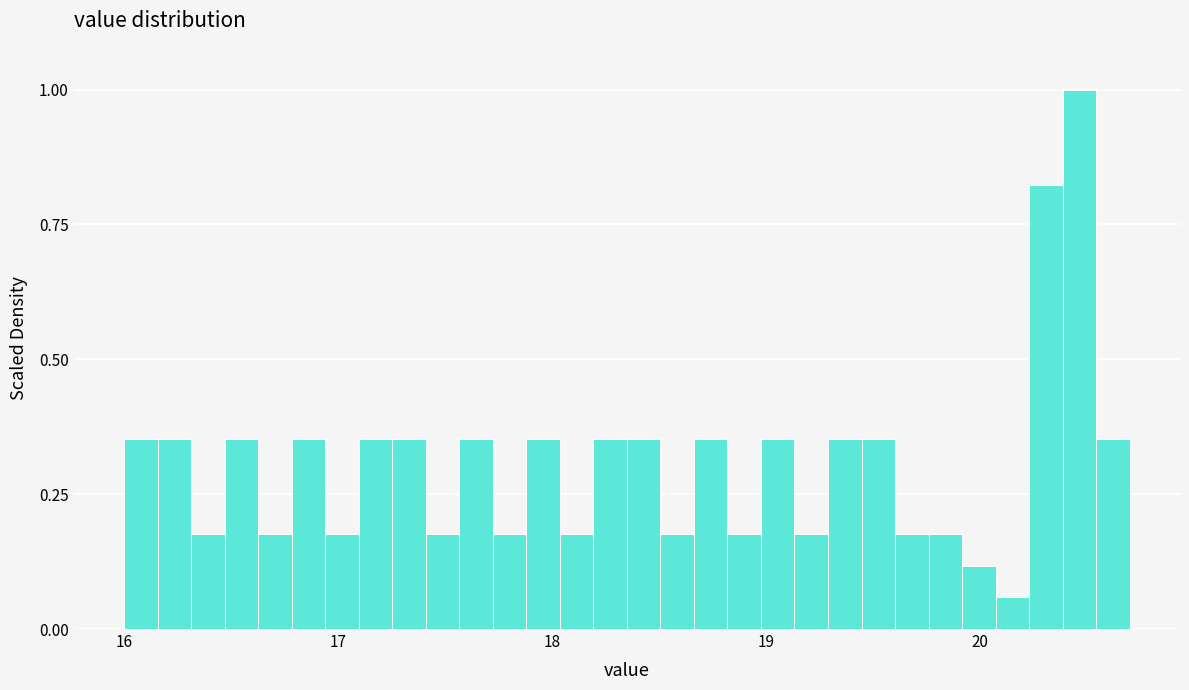

Around what value on the x-axis is the tallest bar? Give the approximate position of its centre, as read against the axis.

20.5